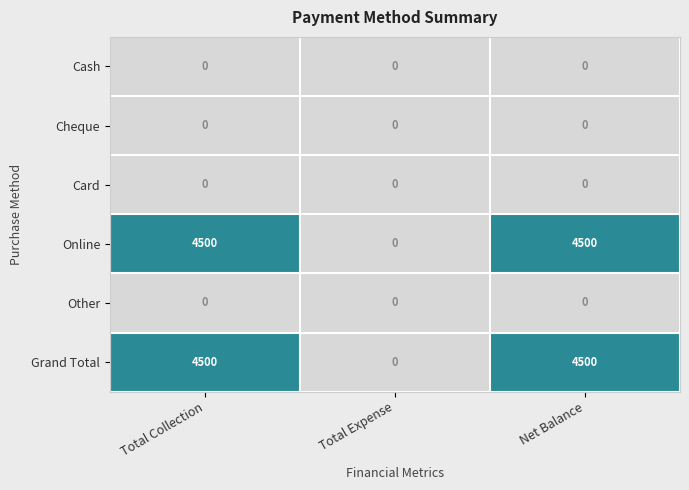

What is the total value across all series at Total Collection?

9000